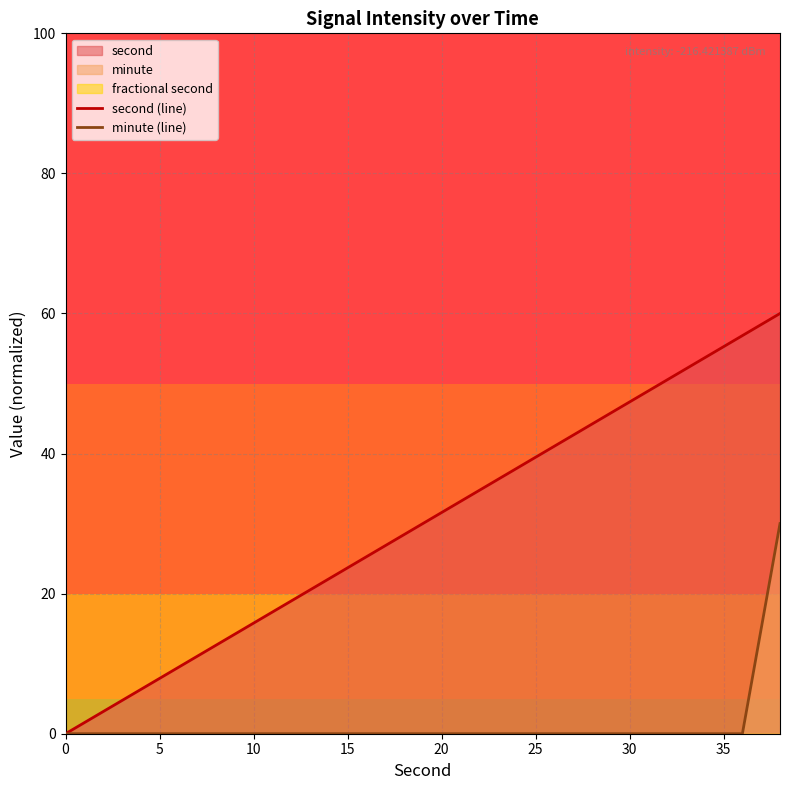

What is the maximum value shown in the chart?

60.0